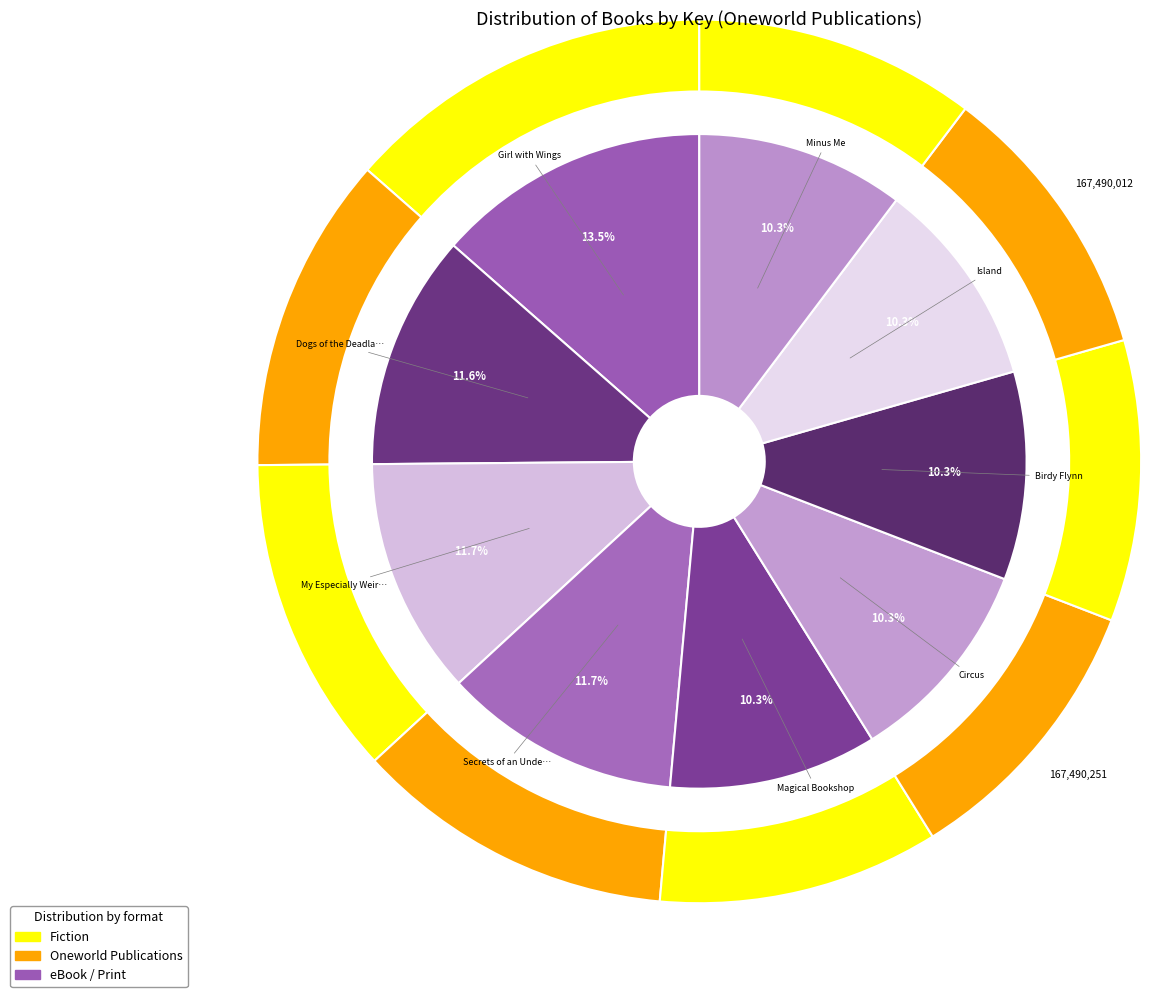

What is the smallest slice in the pie chart?

Island